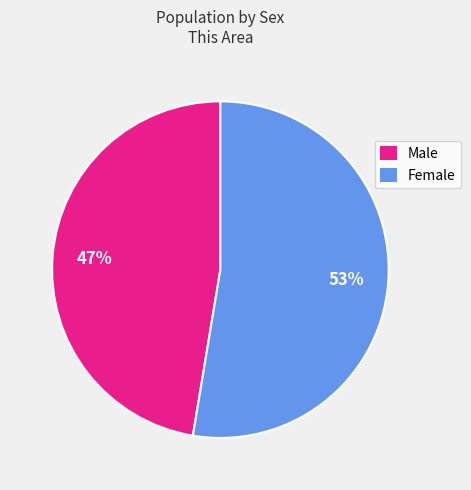

What is the largest slice in the pie chart?

Female